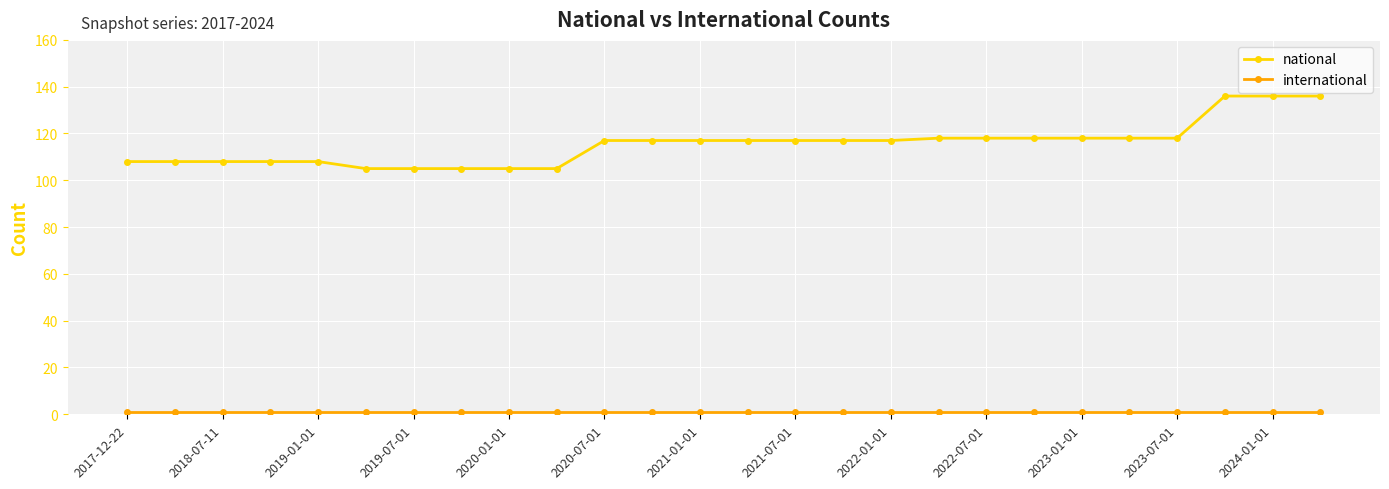

How many lines are shown in the chart?

2